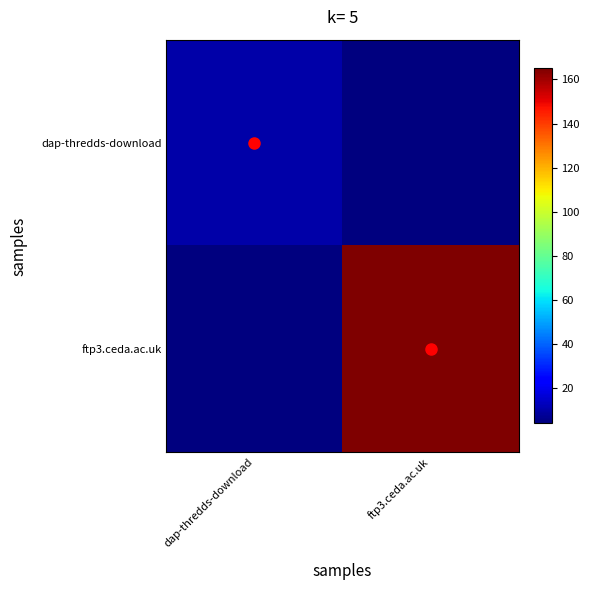

Reading left to right, list all the values displayed in this chart.

dap-thredds-download: dap-thredds-download=10.0	ftp3.ceda.ac.uk=4.1
ftp3.ceda.ac.uk: dap-thredds-download=4.1	ftp3.ceda.ac.uk=165.0